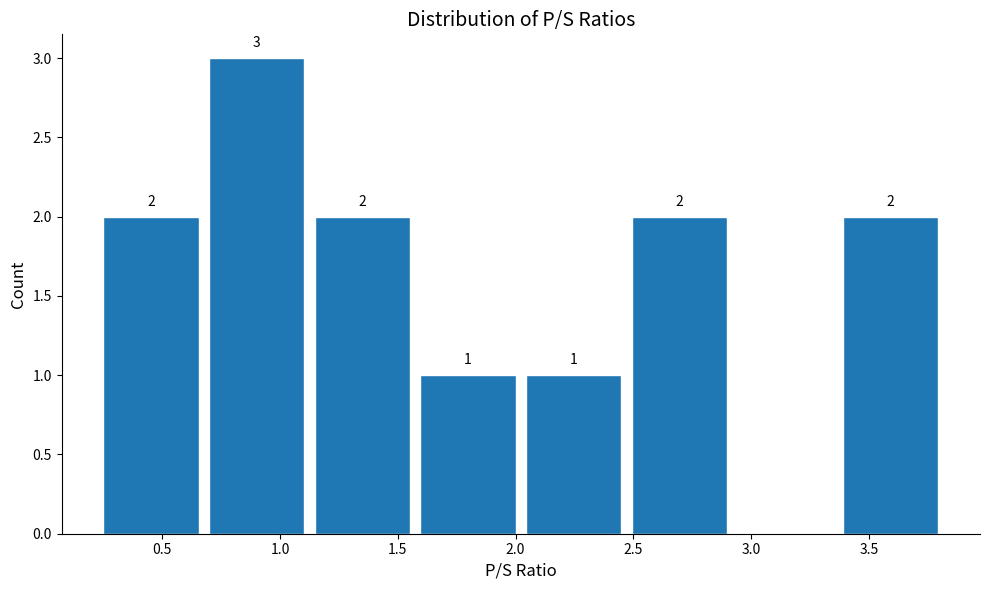

Which range on the x-axis has the tallest bar?

0.70 to 1.15